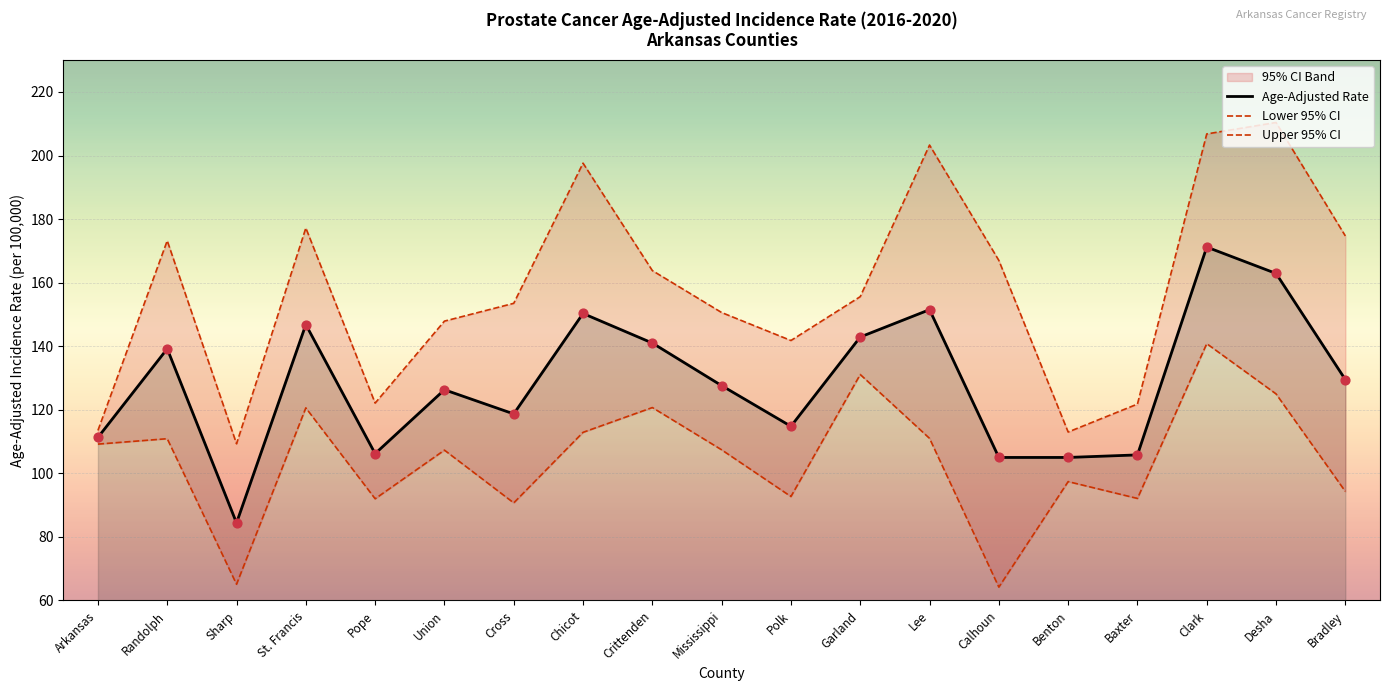

Which series has the largest total across all categories?

Upper 95% CI